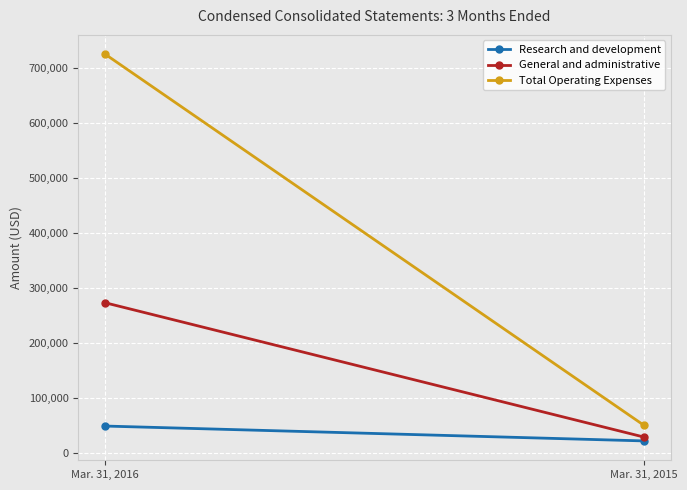

At how many categories does at least one series exceed 337389?

1